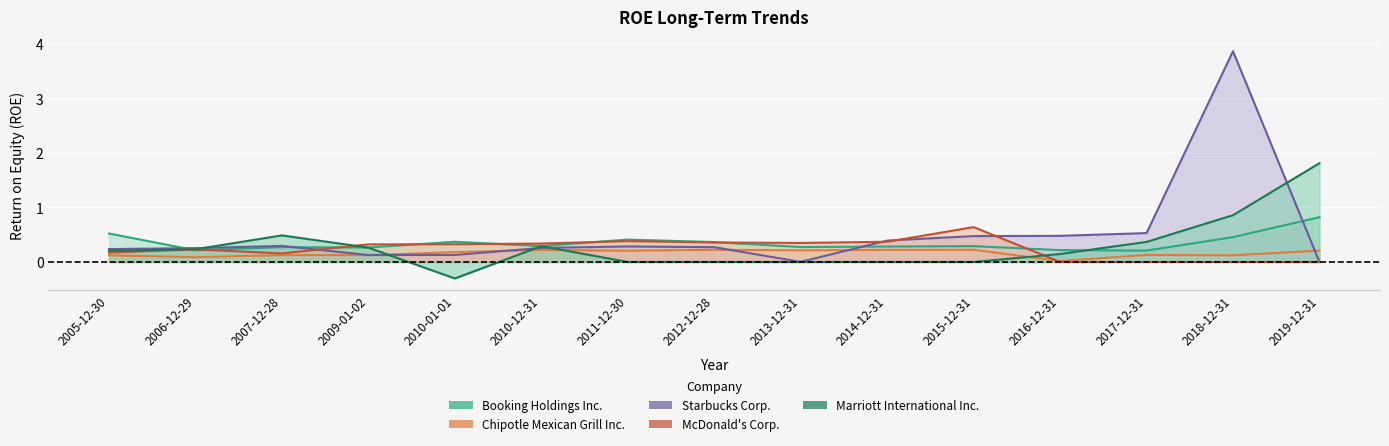

Where is the first local minimum for Booking Holdings Inc.?

2006-12-29